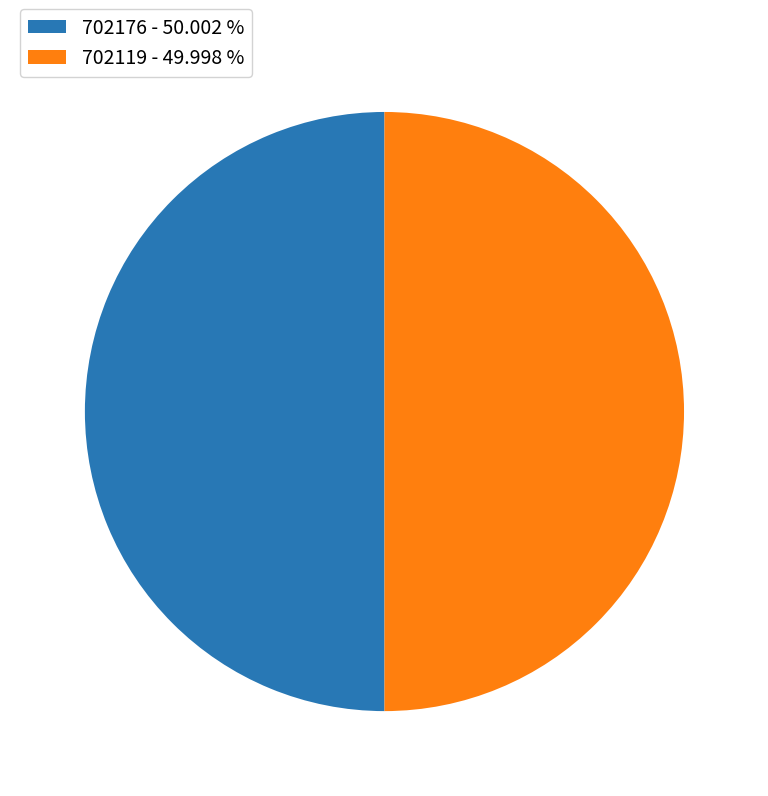

Do 702119 - 49.998 % and 702176 - 50.002 % together represent more than half of the pie?

Yes